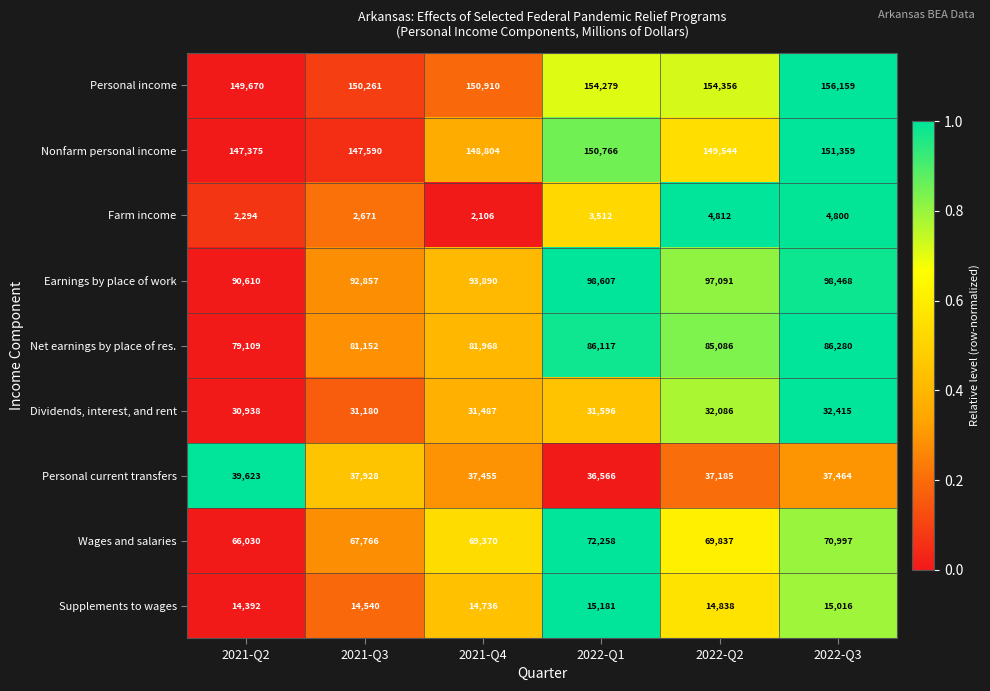

List the series in order of their peak value, lowest first.

Farm income, Supplements to wages, Dividends, interest, and rent, Personal current transfers, Wages and salaries, Net earnings by place of res., Earnings by place of work, Nonfarm personal income, Personal income